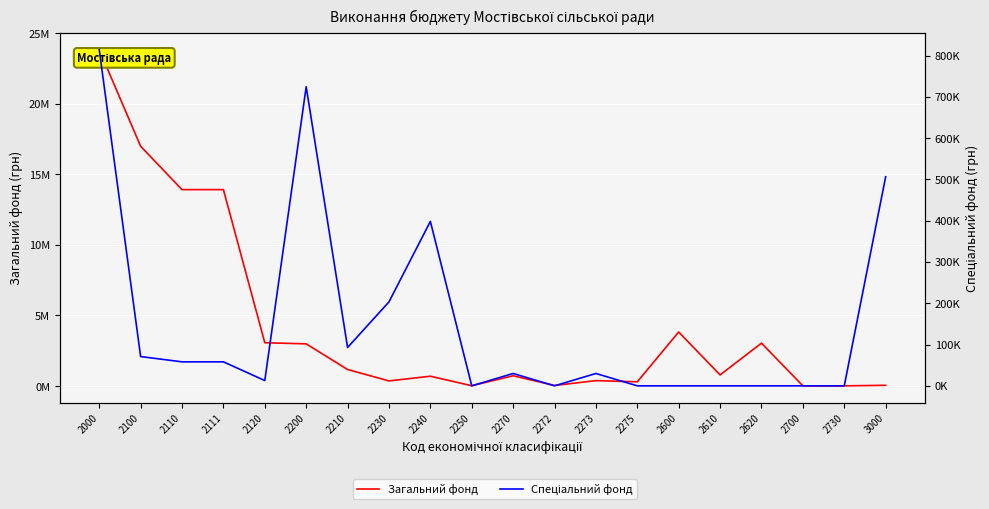

The value of Спеціальний фонд at 2700 is -276531. True or false?

False